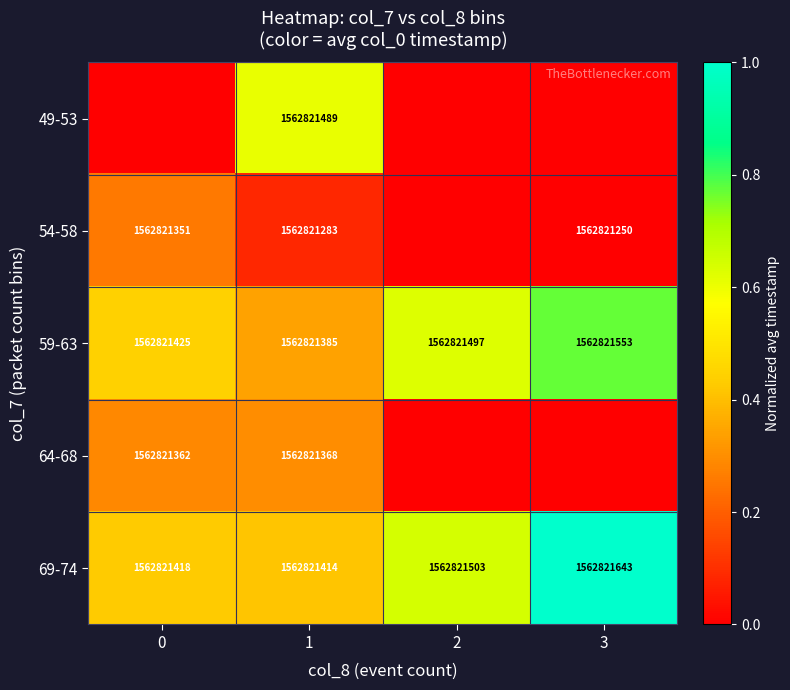

At which category is the sum across all series the highest?

3